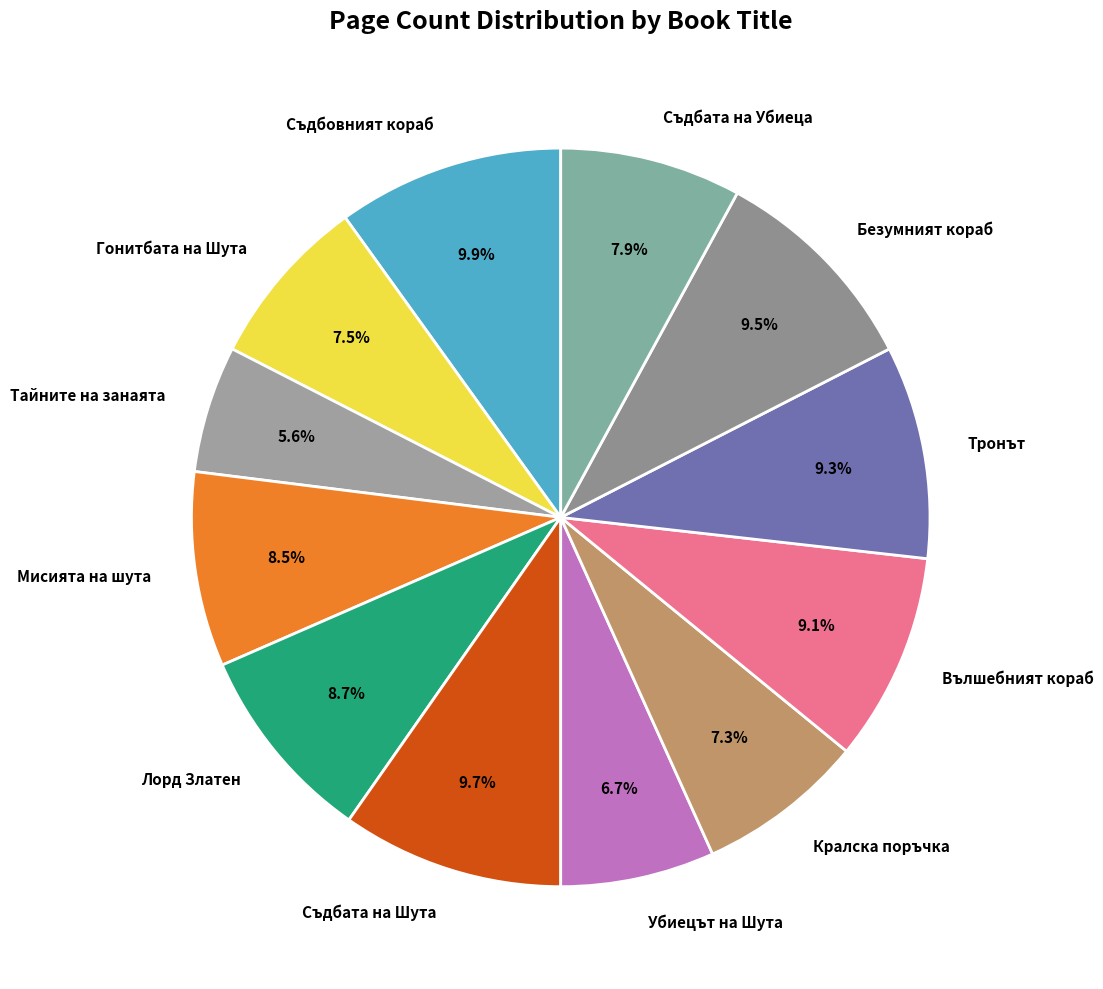

To the nearest percent, what is the average slice percentage?

8%